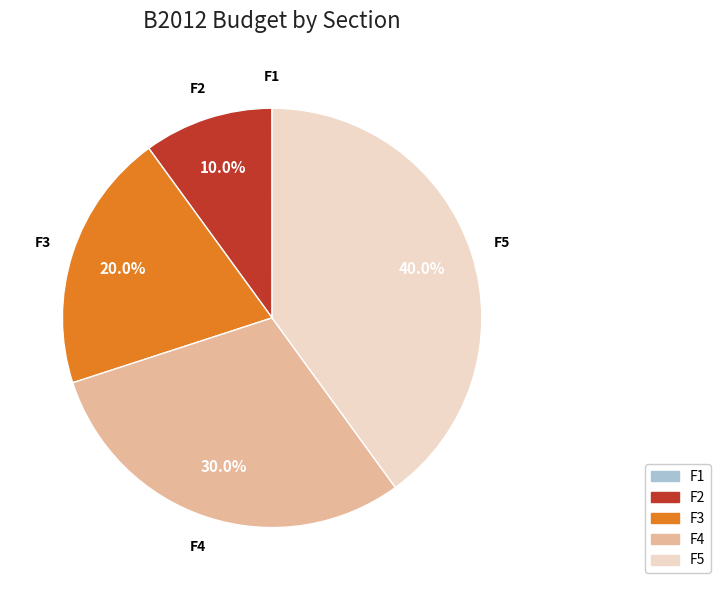

To the nearest percent, what is the average slice percentage?

20%